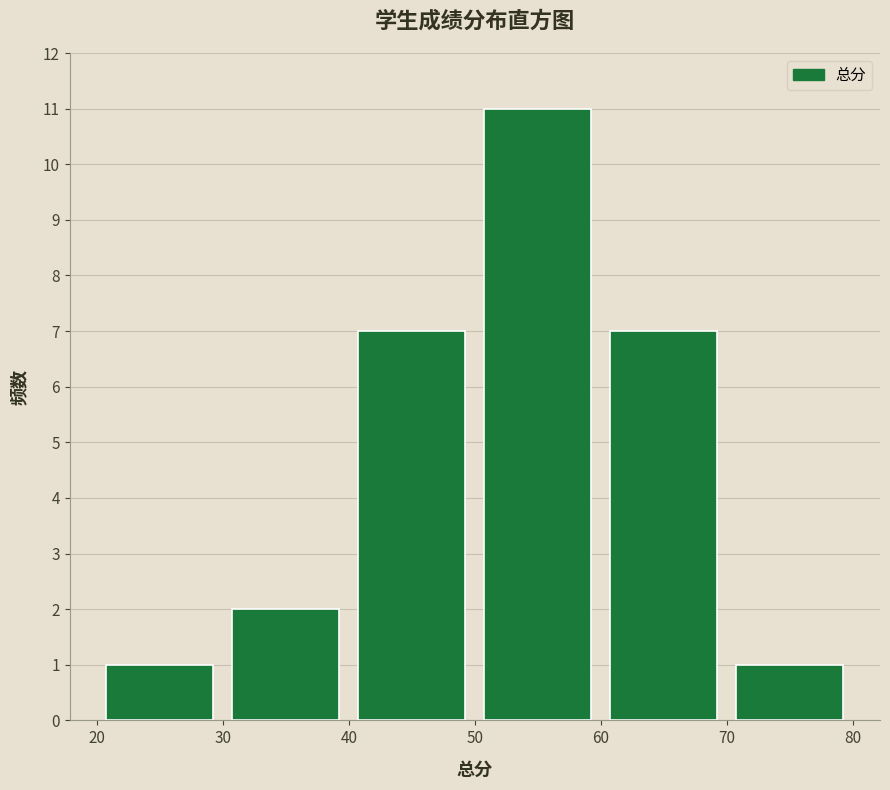

Over which range of the x-axis is the bar tallest?

50 to 60